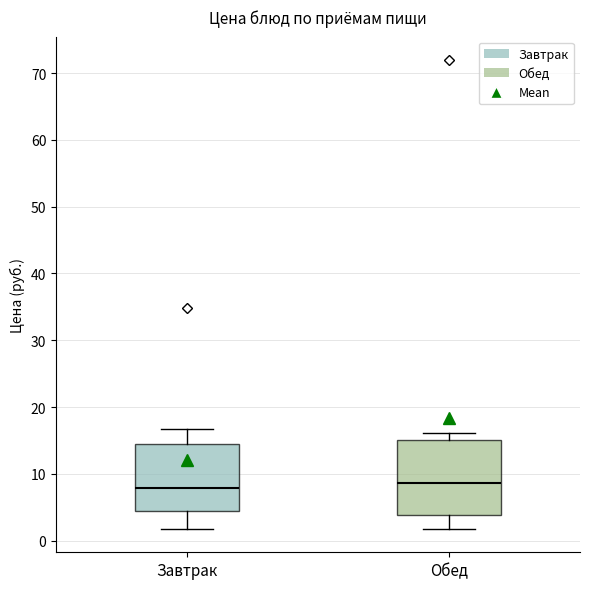

Where does the upper whisker of the box for Обед end on the y-axis? The values are not printed on the chart, so give them approximately, as read against the axis.

16